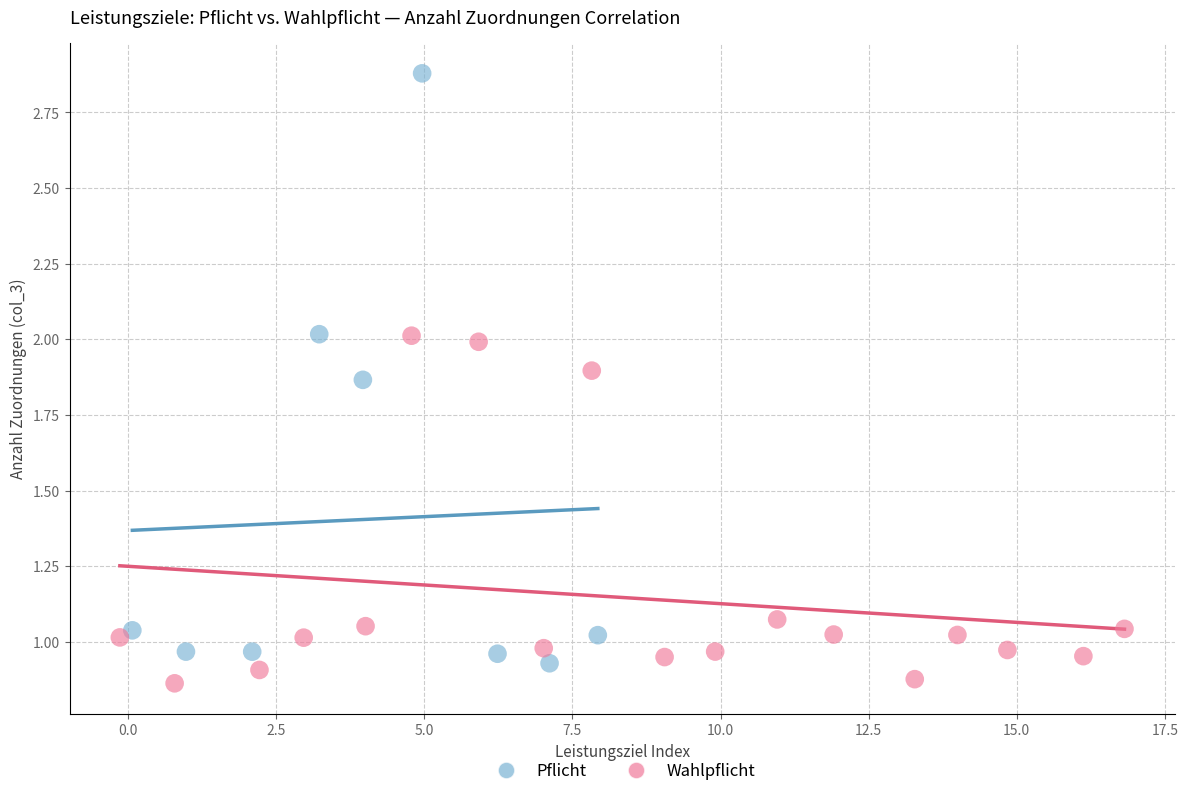

Which series has the widest spread of Y values?

Pflicht